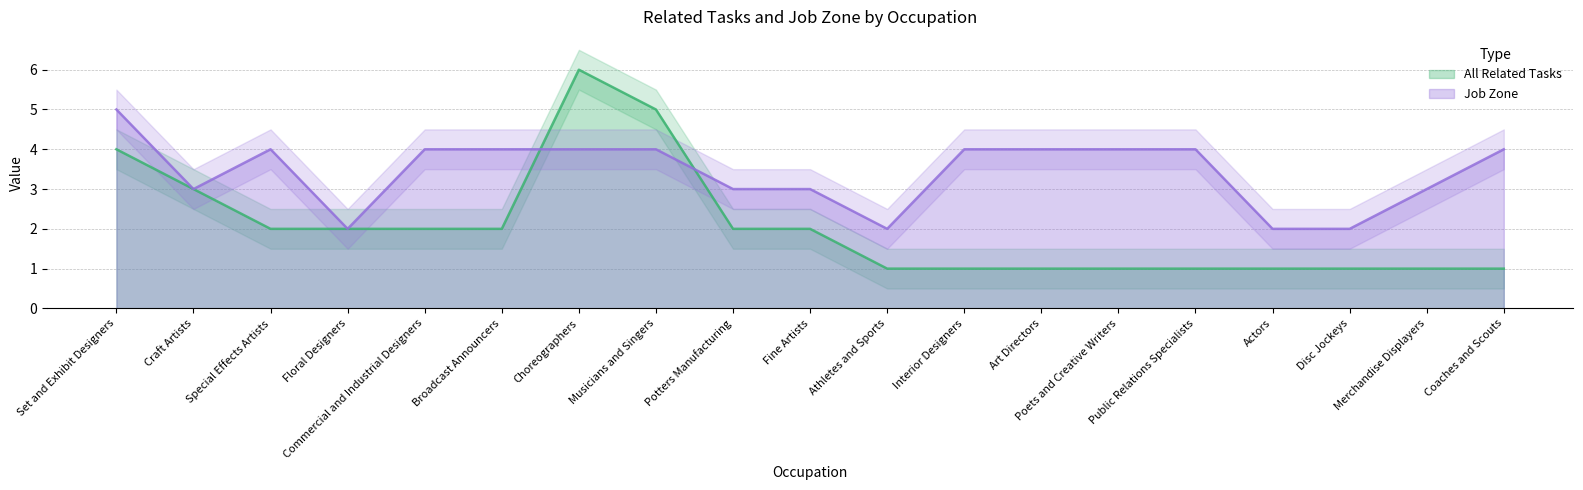

Which category has the highest value in the Job Zone series?

Set and Exhibit Designers